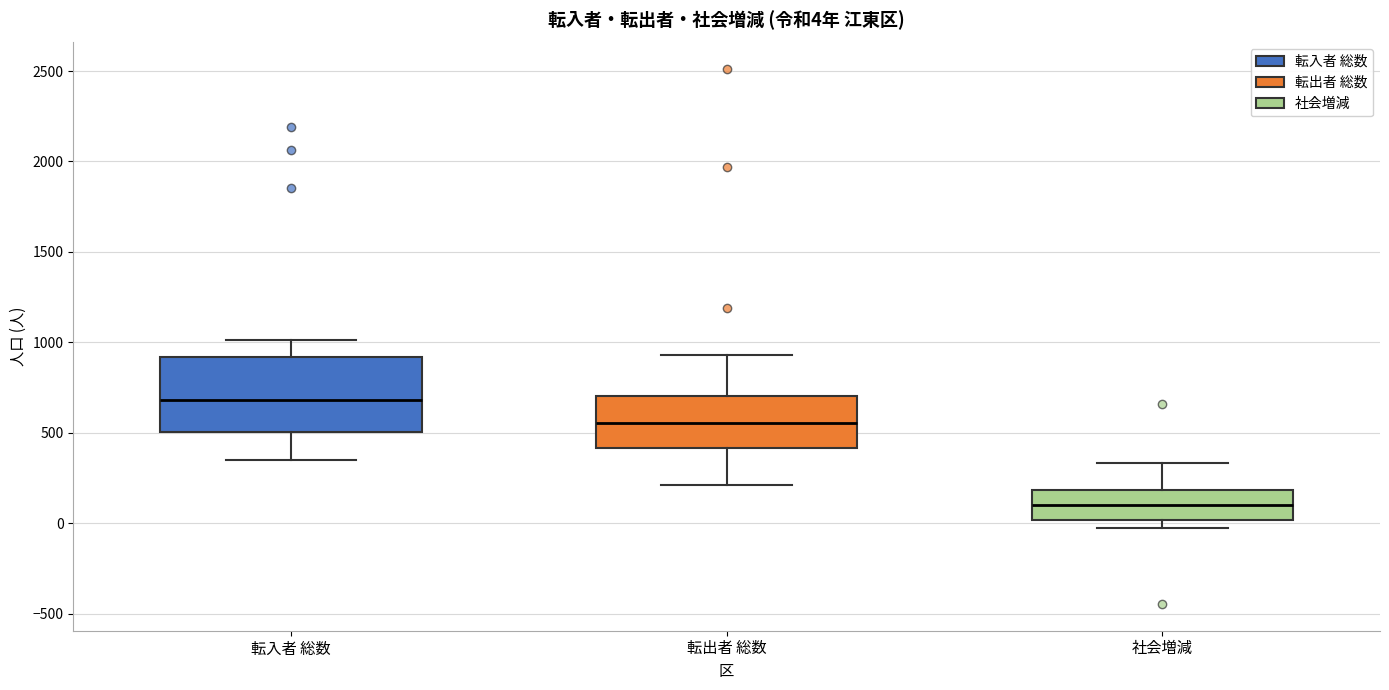

Which box is the tallest, from its lower edge to its upper edge?

転入者 総数